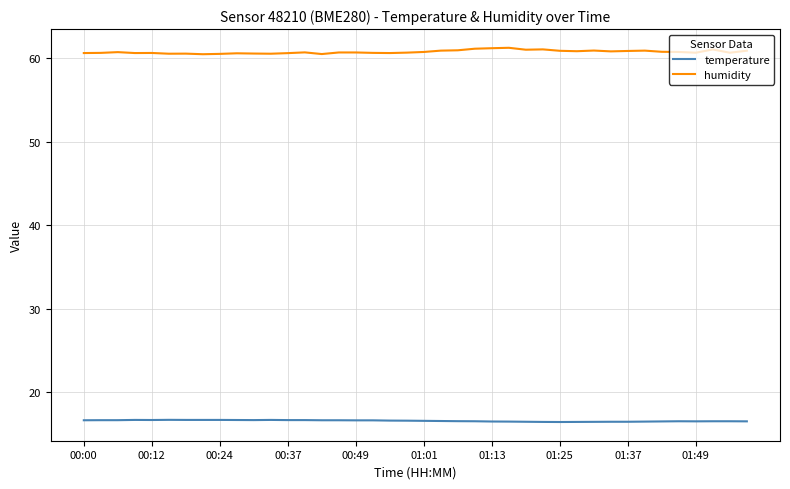

Rank the series by their average value, from lowest to highest.

temperature, humidity